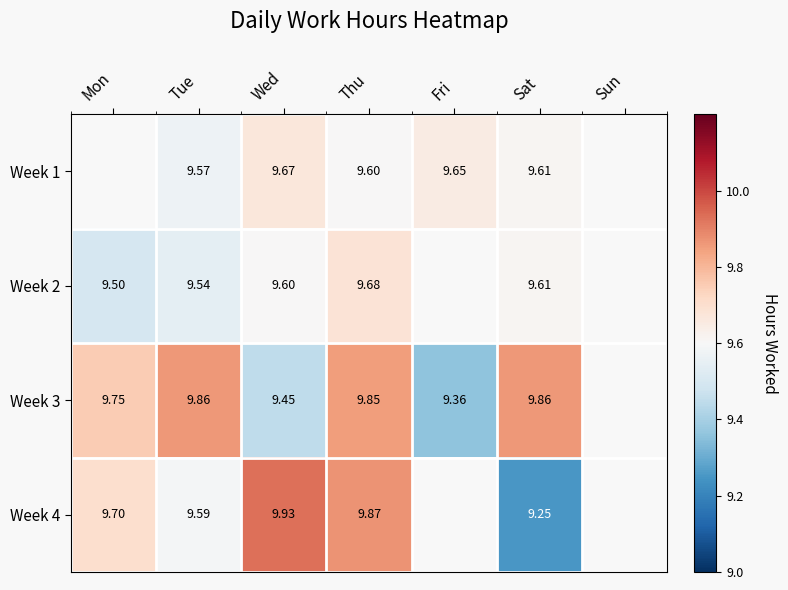

Count the number of categories in the chart.

7